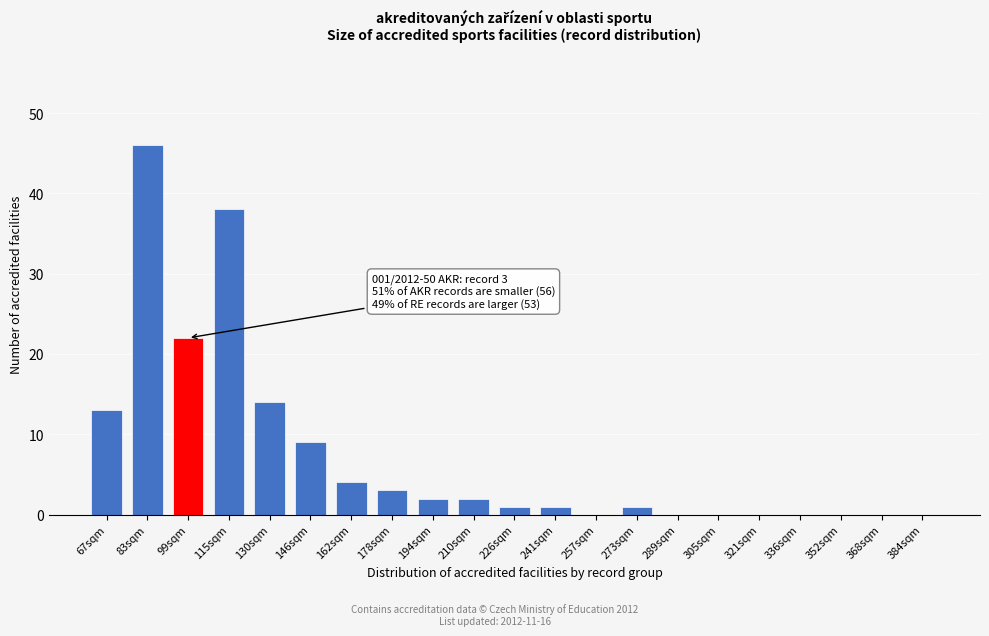

Reading left to right, transcribe all the data shown in this chart.

67sqm=13	83sqm=46	99sqm=22	115sqm=38	130sqm=14	146sqm=9	162sqm=4	178sqm=3	194sqm=2	210sqm=2	226sqm=1	241sqm=1	257sqm=0	273sqm=1	289sqm=0	305sqm=0	321sqm=0	336sqm=0	352sqm=0	368sqm=0	384sqm=0